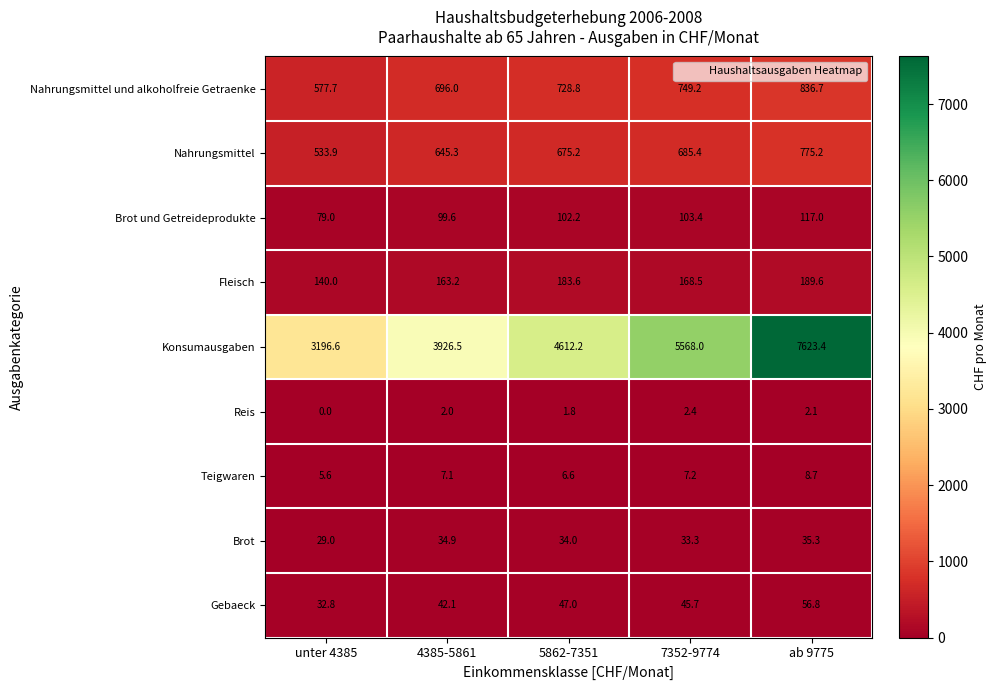

Which series has the widest spread of values?

Konsumausgaben